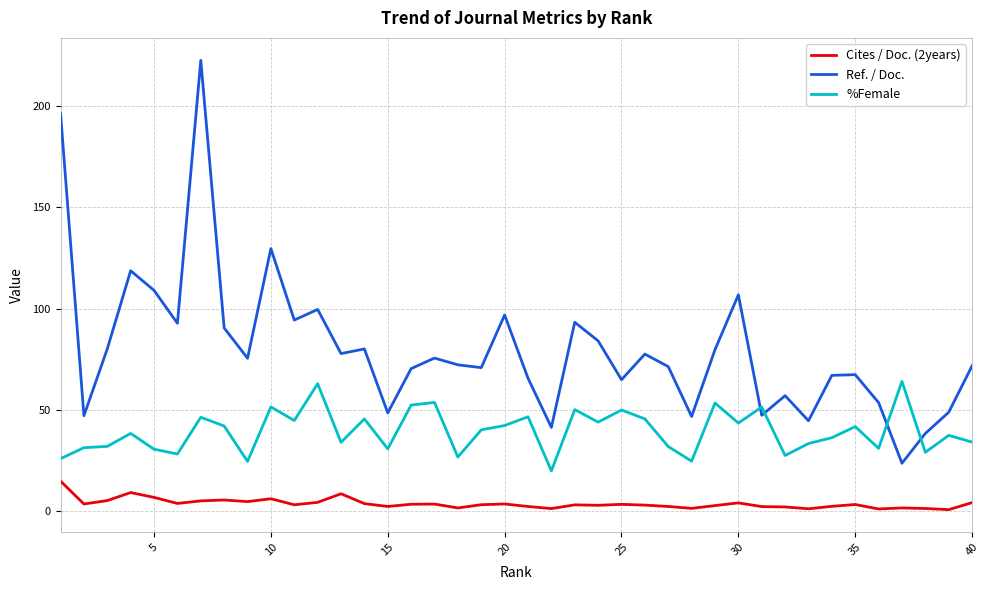

What is the difference between the maximum and minimum values in the %Female series?

44.1